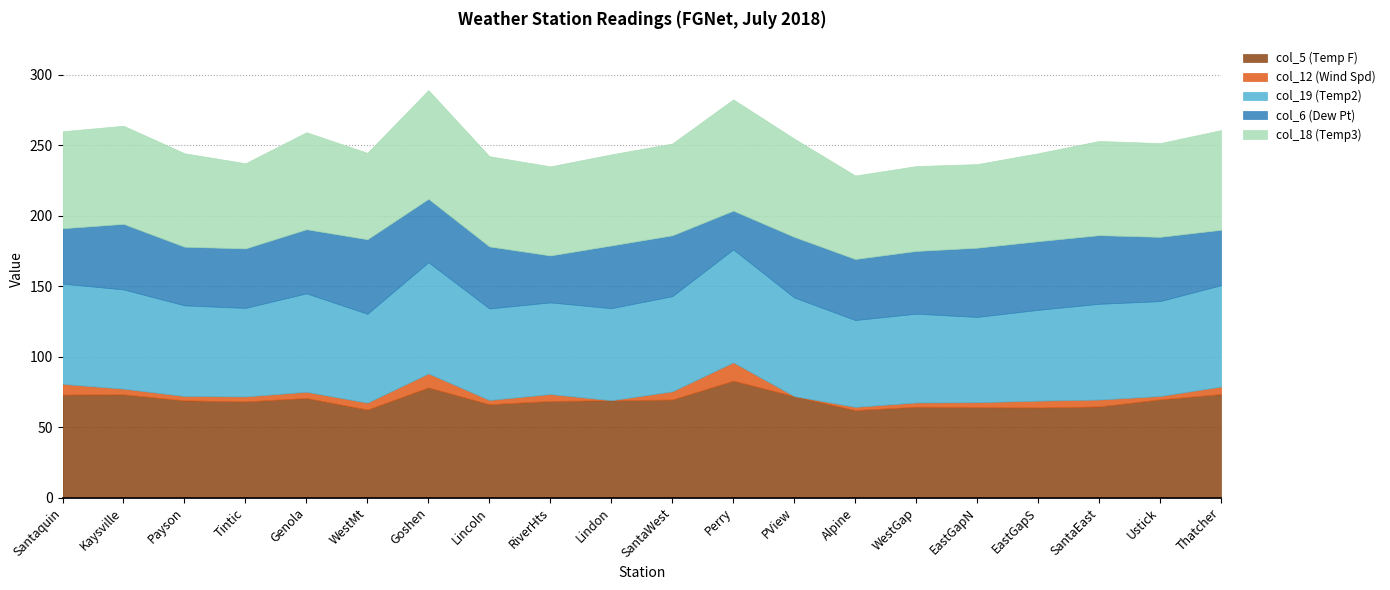

List the labels in order of col_6 (Dew Pt) value, smallest first.

Perry, RiverHts, Santaquin, Thatcher, Payson, Tintic, PView, SantaWest, Alpine, Lincoln, Lindon, WestGap, Goshen, Genola, Ustick, Kaysville, EastGapS, SantaEast, EastGapN, WestMt